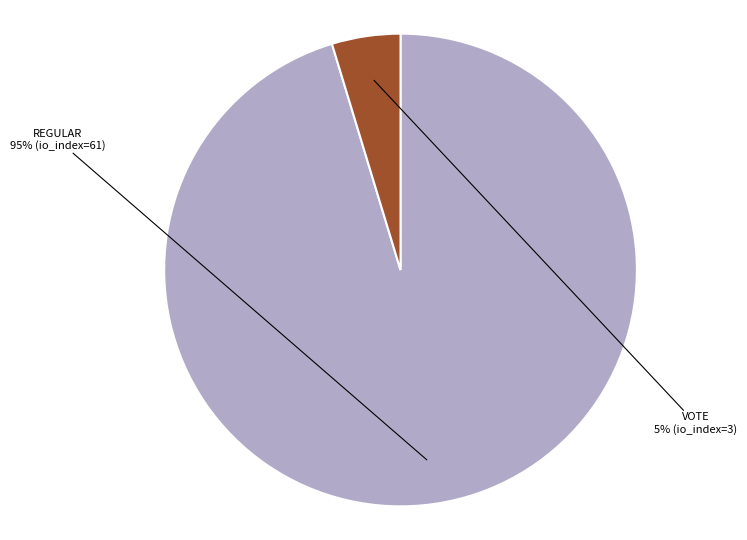

Is there any slice that represents more than half of the pie?

Yes